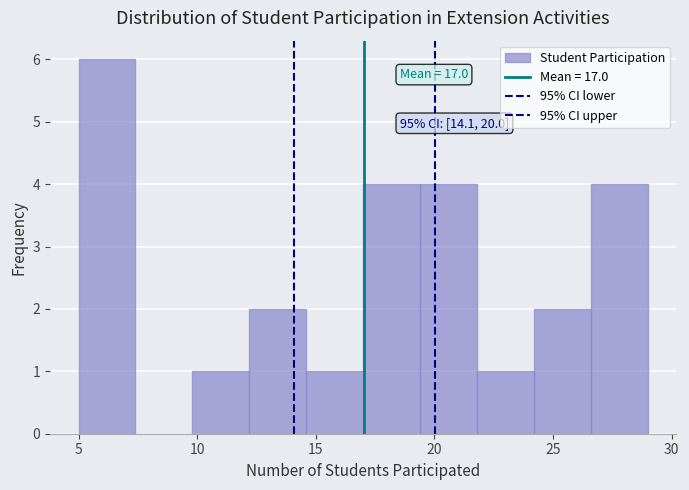

Which range on the x-axis has the tallest bar?

5.0 to 7.4